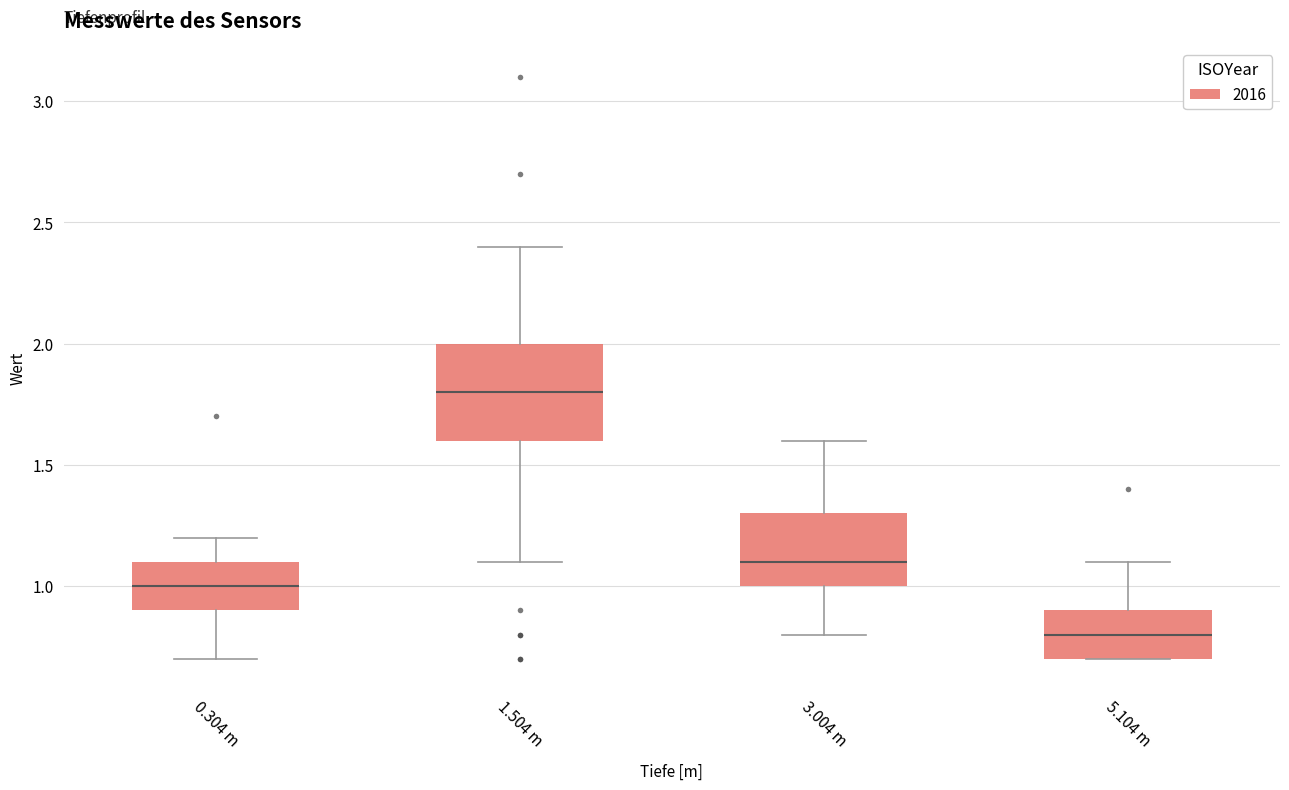

Reading left to right, transcribe this box plot: for each box, give where its median line is, the range the box spans, and where its two whiskers end, as read against the y-axis. The values are not printed on the chart, so give them approximately, as read against the axis.

0.304 m: median 1.0, box 0.9 to 1.1, whiskers 0.7 to 1.2
1.504 m: median 1.8, box 1.6 to 2.0, whiskers 1.1 to 2.4
3.004 m: median 1.1, box 1.0 to 1.3, whiskers 0.8 to 1.6
5.104 m: median 0.8, box 0.7 to 0.9, whiskers 0.7 to 1.1